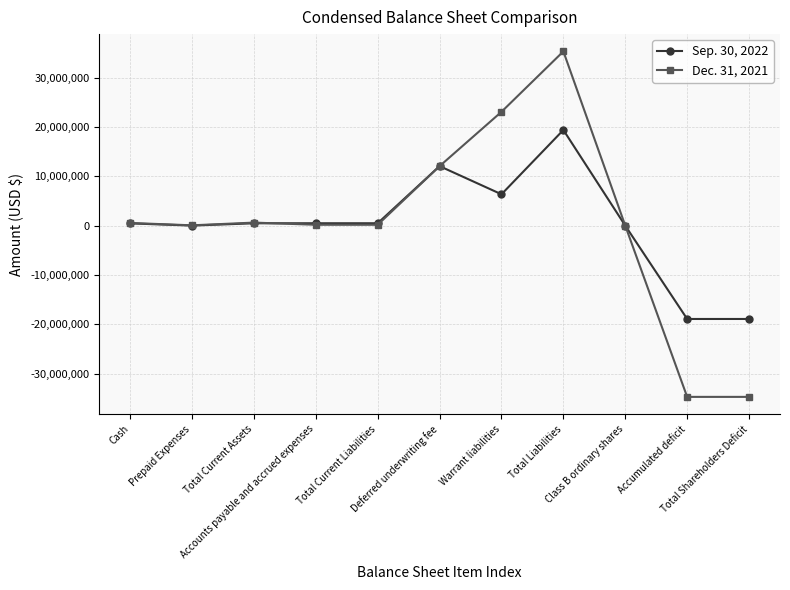

The value of Sep. 30, 2022 at Prepaid Expenses is 19039. True or false?

True